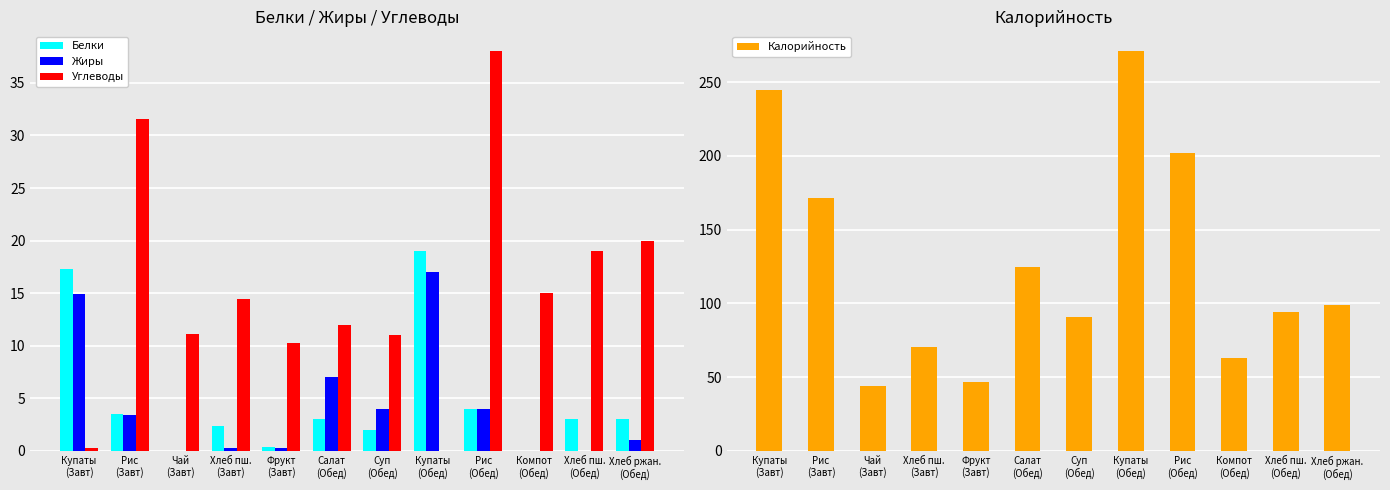

What is the difference between the maximum and minimum values in the Белки series?

19.0